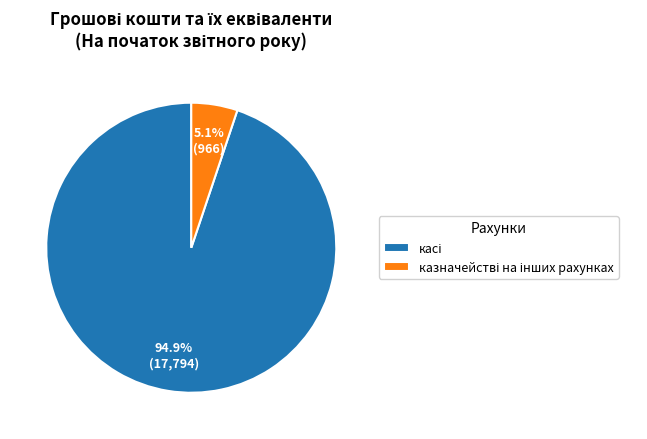

Is there any slice that represents more than half of the pie?

Yes